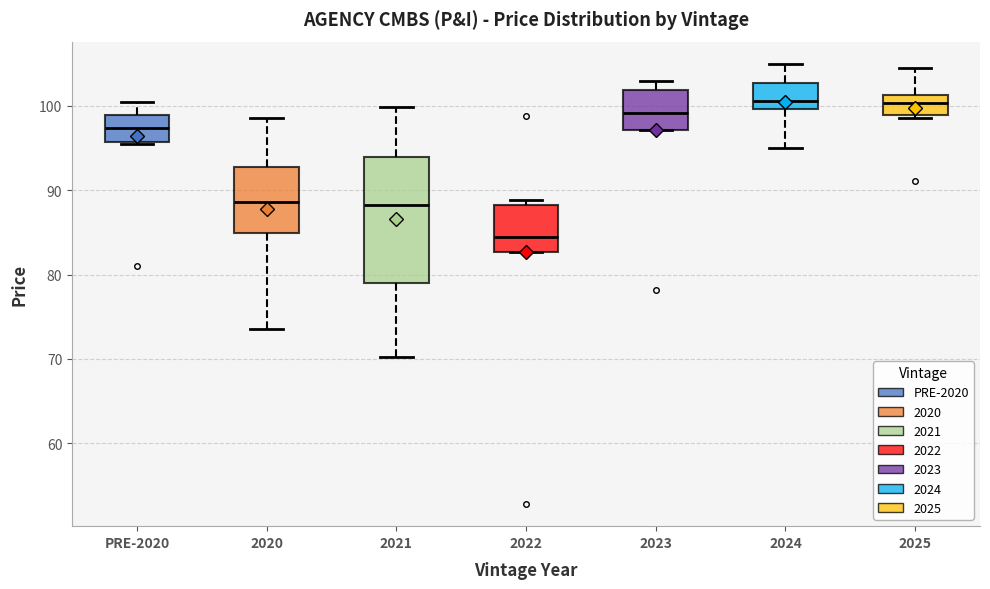

Where does the median line of the box for 2025 sit on the y-axis? The values are not printed on the chart, so give them approximately, as read against the axis.

100